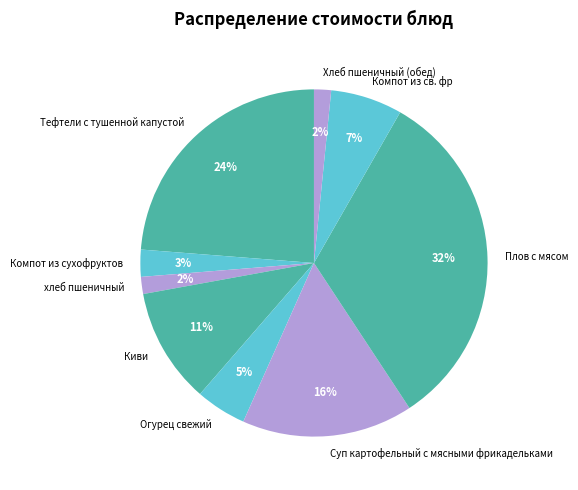

To the nearest percent, what percentage of the pie is Хлеб пшеничный (обед)?

2%